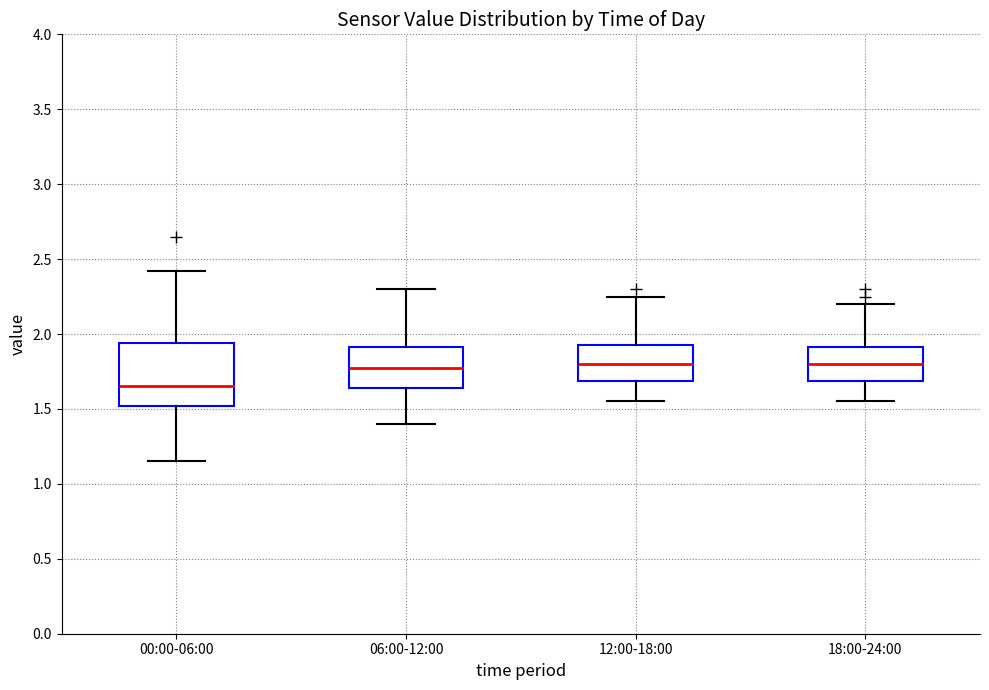

Comparing the boxes themselves (not the whiskers), which one is the tallest?

00:00-06:00